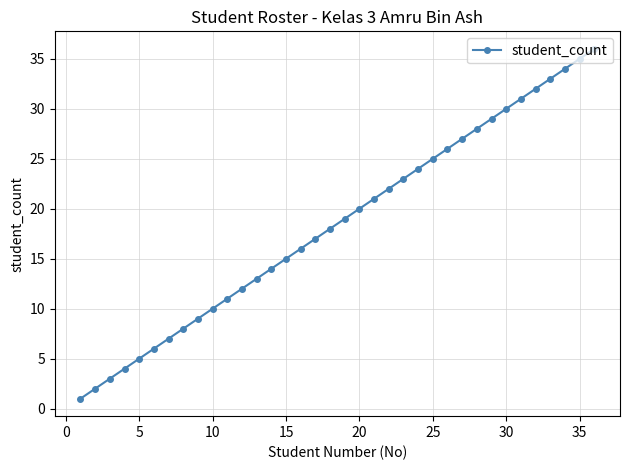

What is the greatest value displayed?

36